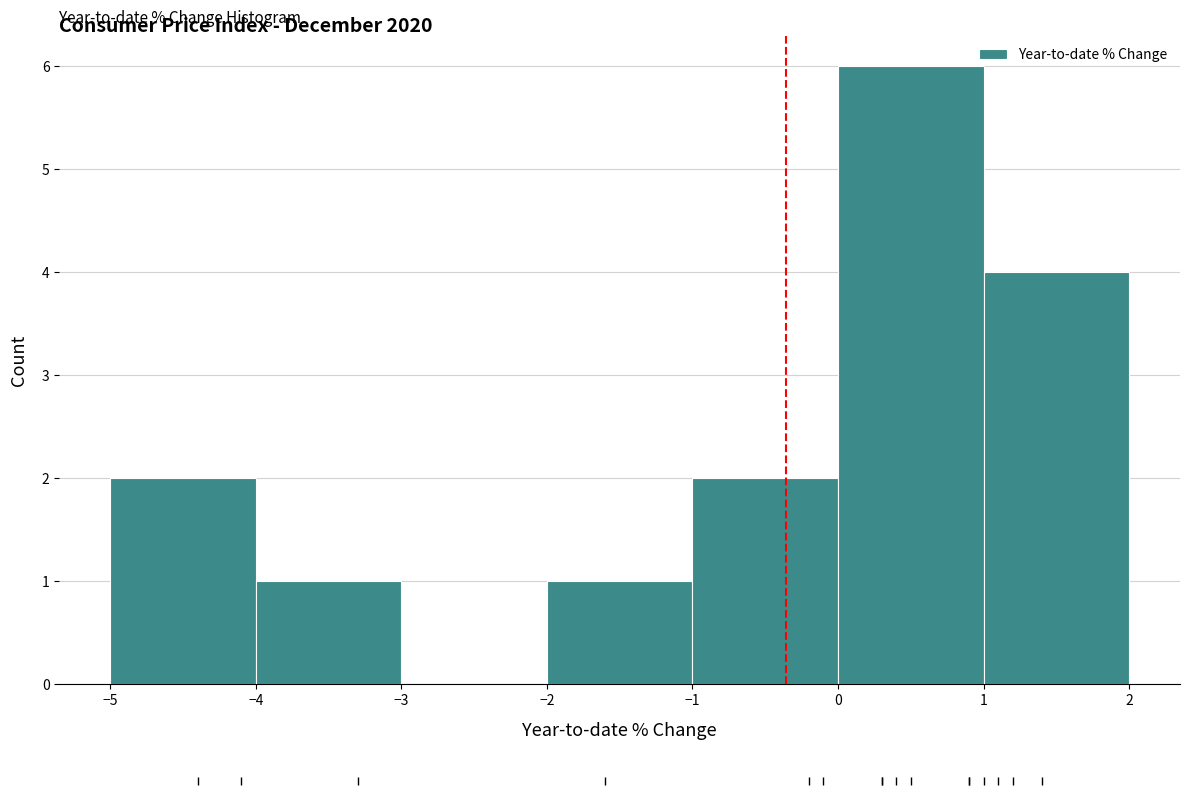

Reading left to right, list every bar in this chart as the range it spans on the x-axis followed by its height. The values are not printed on the chart, so give them approximately, as read against the axis.

-5 to -4: 2
-4 to -3: 1
-3 to -2: 0
-2 to -1: 1
-1 to 0: 2
0 to 1: 6
1 to 2: 4